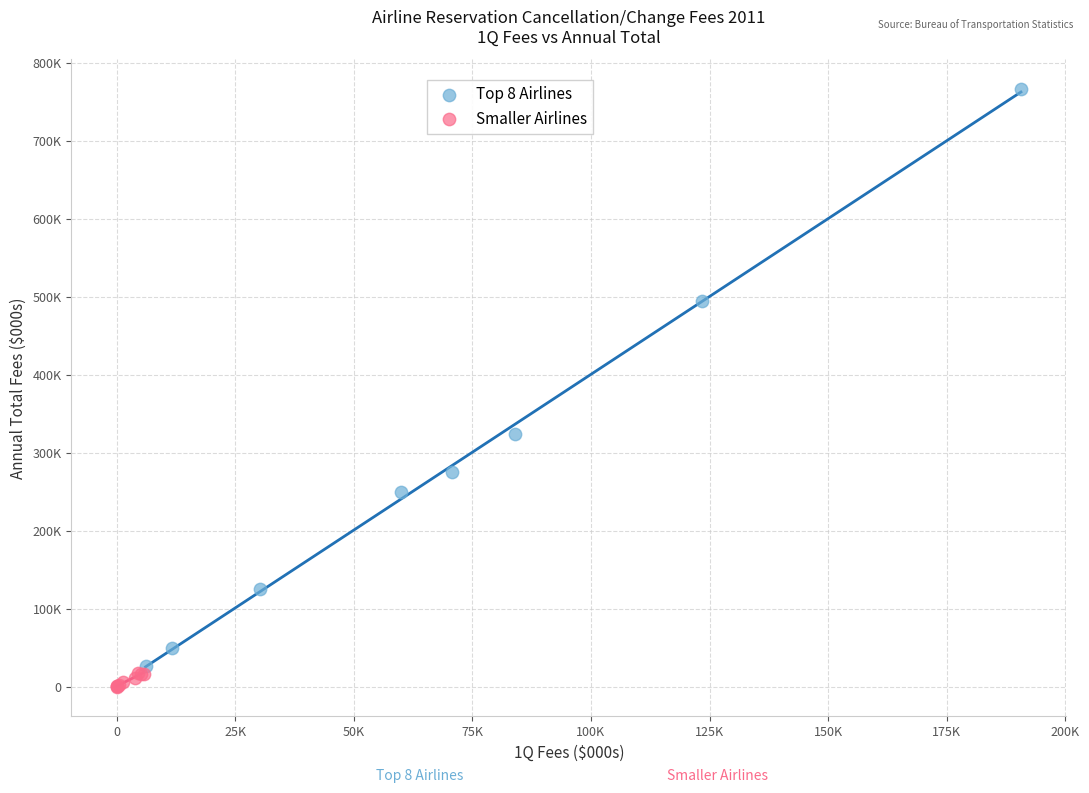

Which series has the largest Y range (max minus min)?

Top 8 Airlines